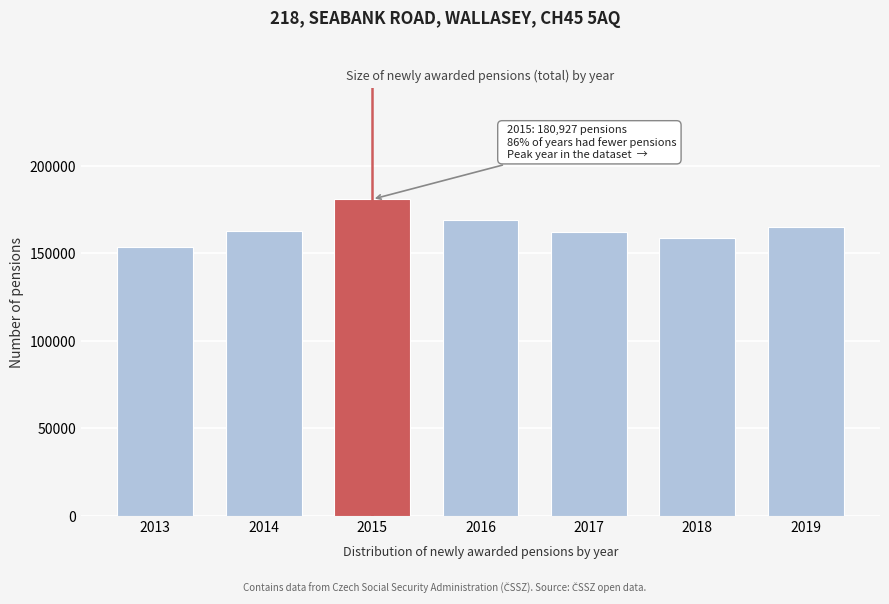

What value does the data have at 2017?

161992